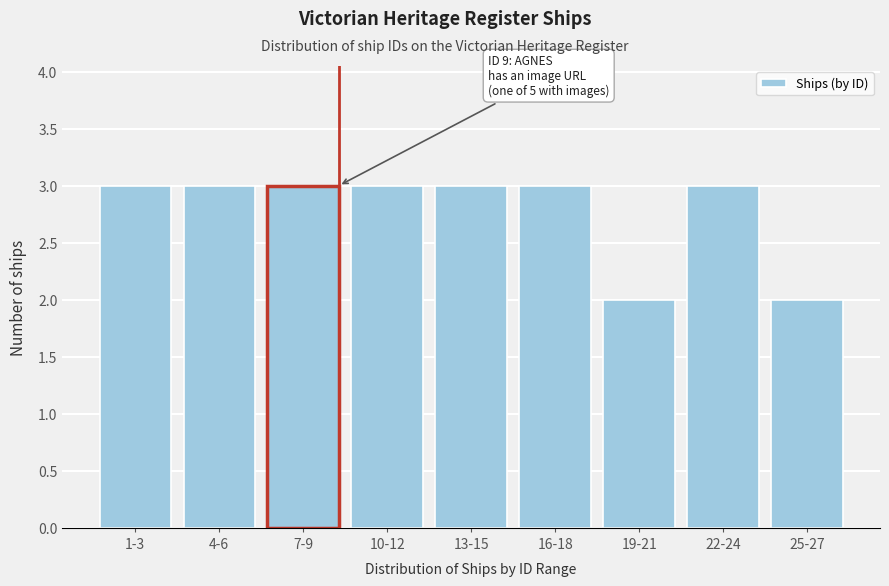

Reading left to right, list all the values displayed in this chart.

3	3	3	3	3	3	2	3	2